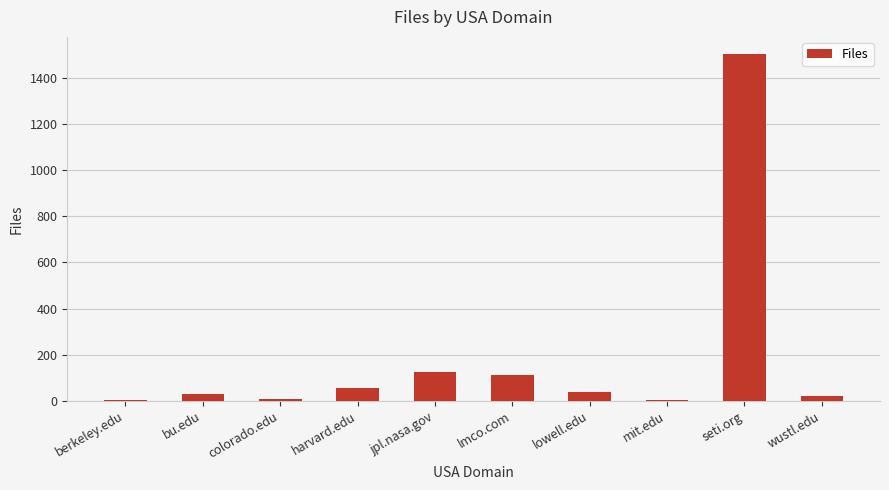

Which has a higher value, berkeley.edu or seti.org?

seti.org